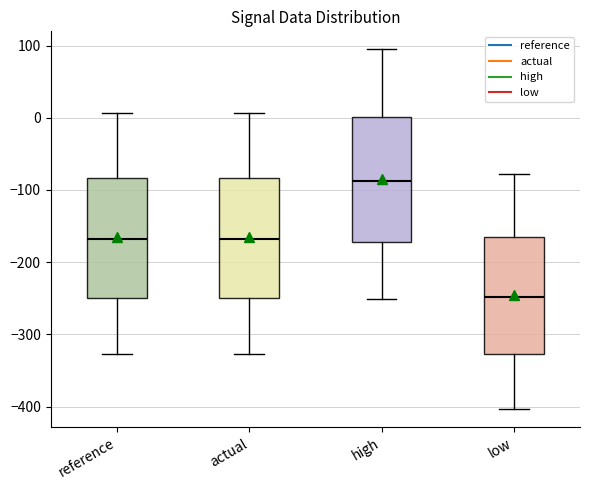

Reading left to right, read every box against the y-axis: the position of its median line, the range the box covers, and the ends of its whiskers. The values are not printed on the chart, so give them approximately, as read against the axis.

reference: median -170, box -250 to -80, whiskers -330 to 10
actual: median -170, box -250 to -80, whiskers -330 to 10
high: median -90, box -170 to 0, whiskers -250 to 90
low: median -250, box -330 to -170, whiskers -400 to -80